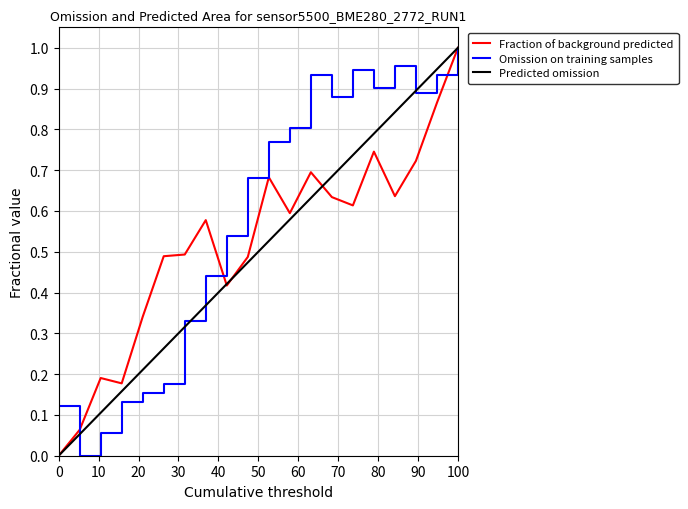

At which category does the chart reach its peak across all series?

100